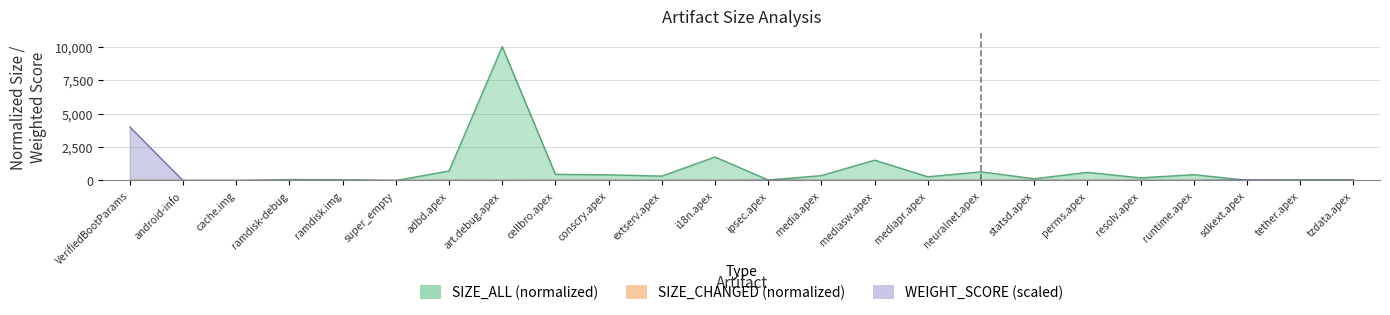

True or false: size_changed has more than 2 points higher than both neighbors.

True